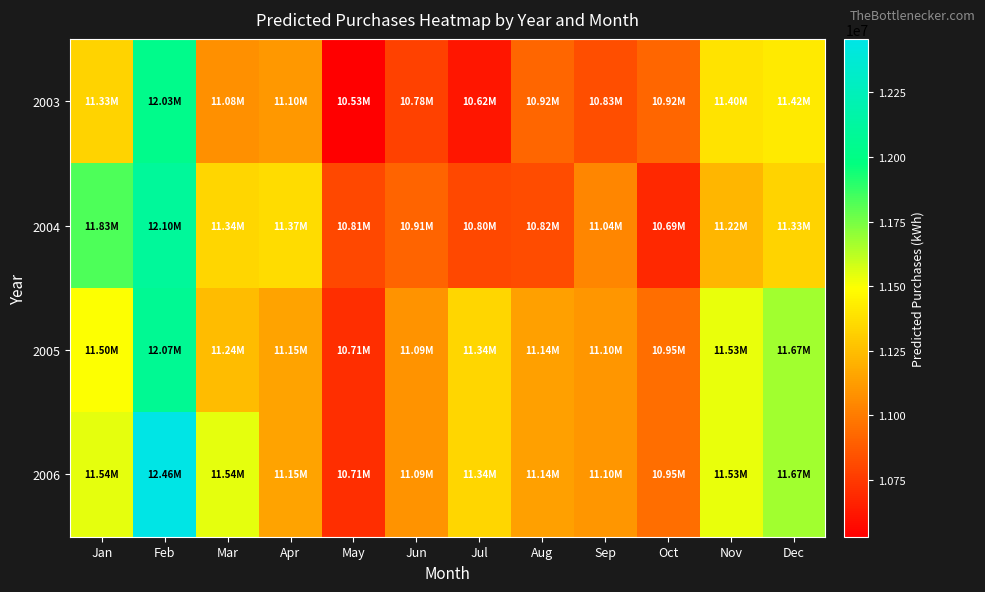

What is the difference between the highest and lowest values at May?

274822.6